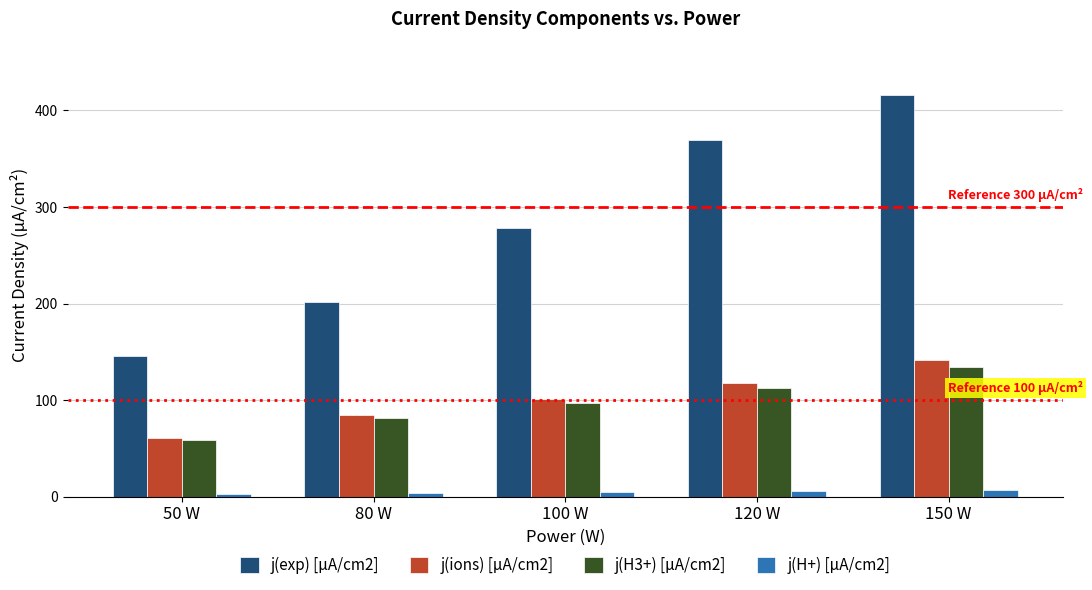

What is the difference between the maximum and minimum values in the j(H3+) [µA/cm2] series?

76.5